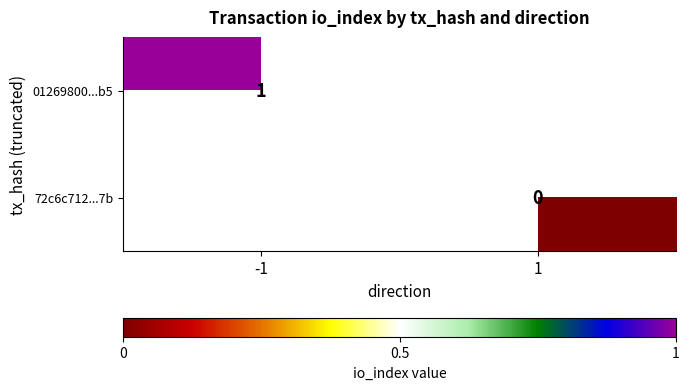

Count the number of data series in this chart.

2